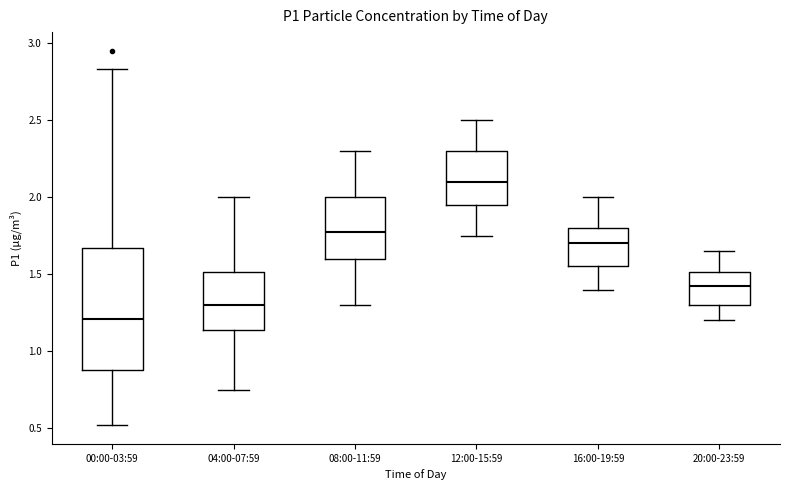

Which box has the lowest median line?

00:00-03:59